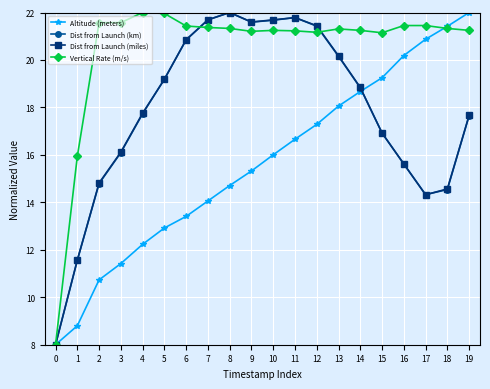

Rank the categories by Altitude (meters) value from highest to lowest.

19, 18, 17, 16, 15, 14, 13, 12, 11, 10, 9, 8, 7, 6, 5, 4, 3, 2, 1, 0